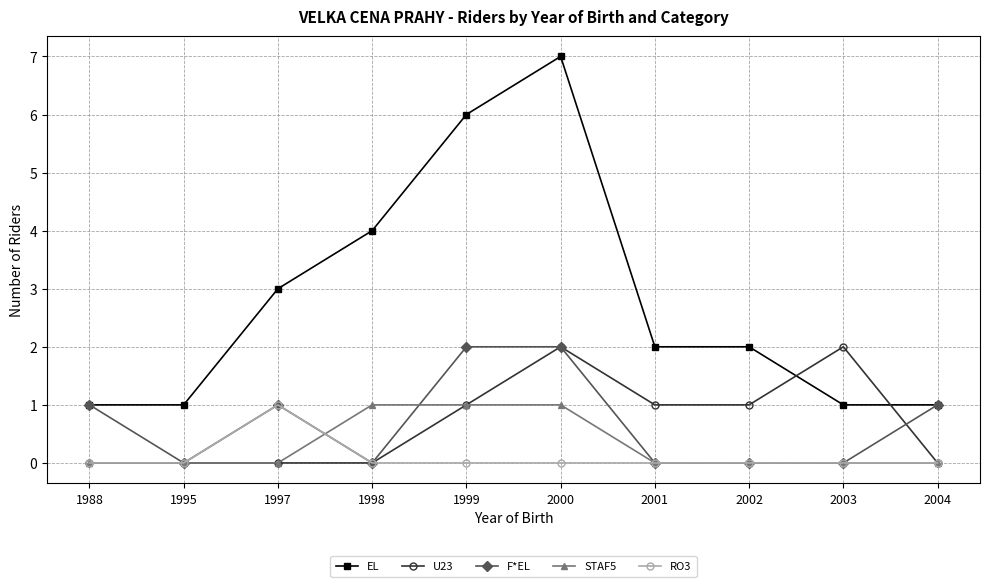

The value of F*EL at 1997 is 2. True or false?

False